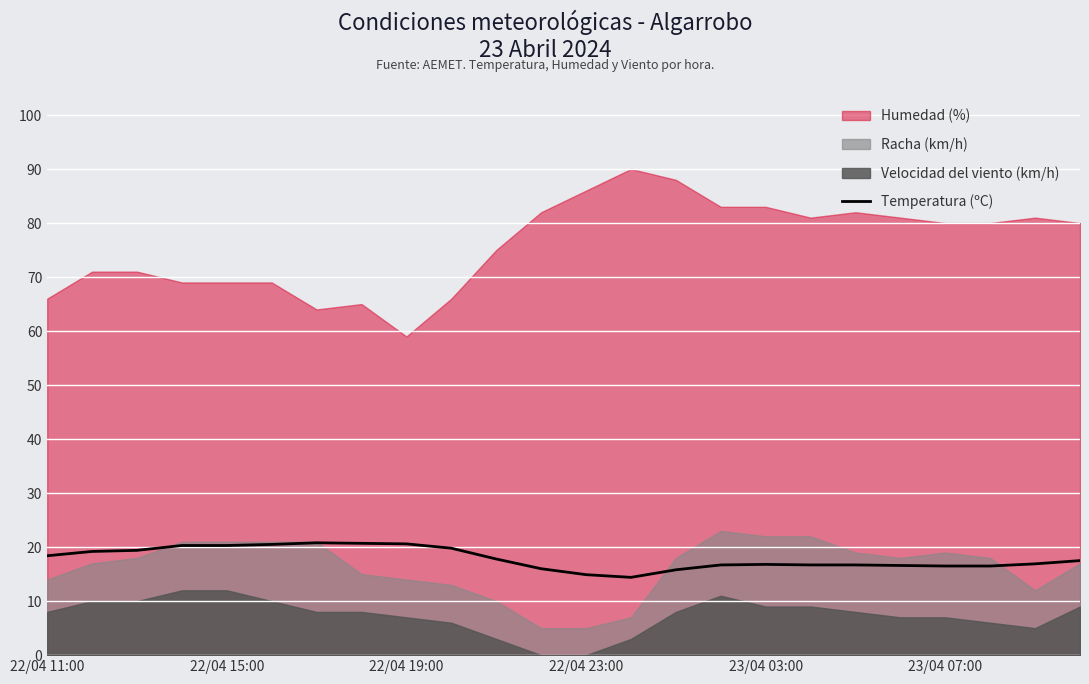

Where is the data nearest to the value 17?

22